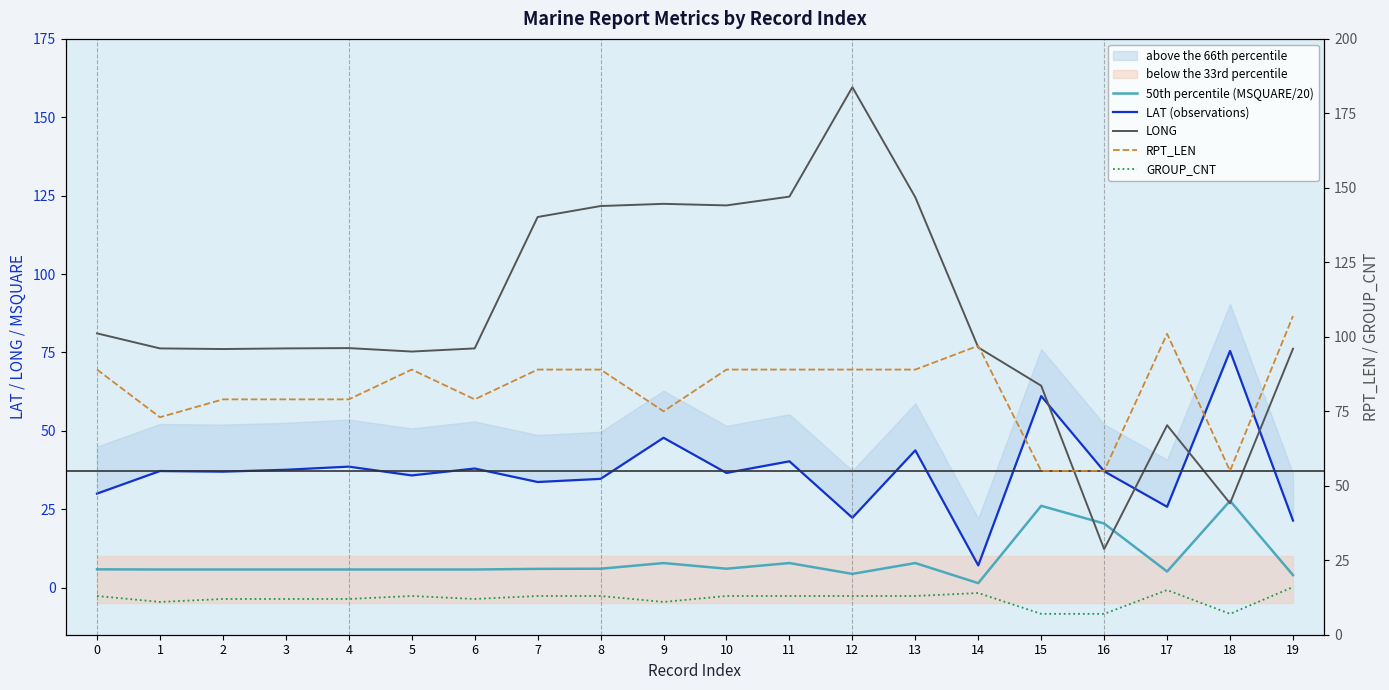

What are all the series names shown in the legend?

50th percentile (MSQUARE/20), LAT (observations), LONG, RPT_LEN, GROUP_CNT